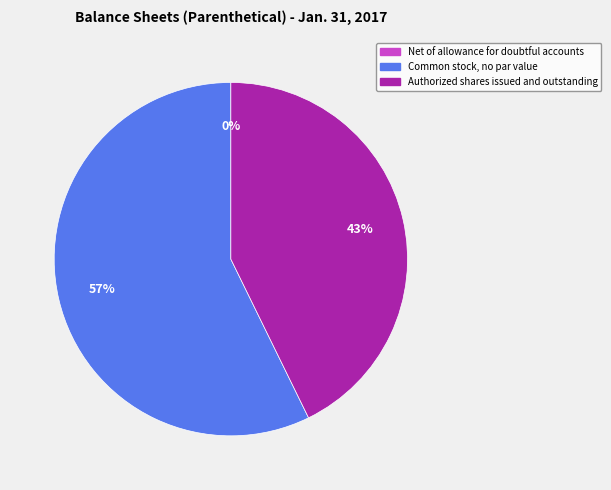

To the nearest percent, what is the difference between the largest and smallest slice percentages?

57%